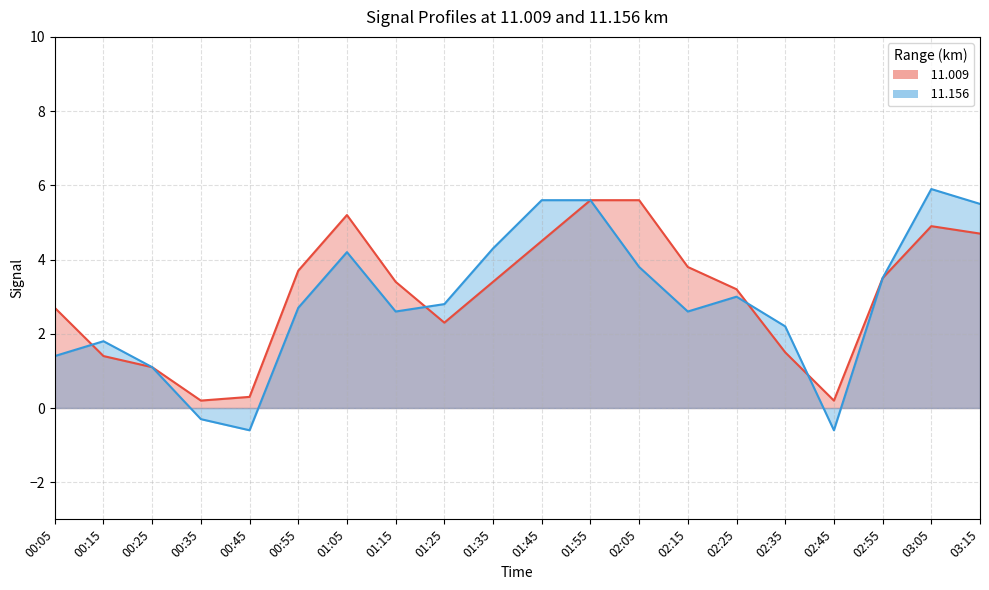

At which label does  11.009 first exceed 3?

00:55